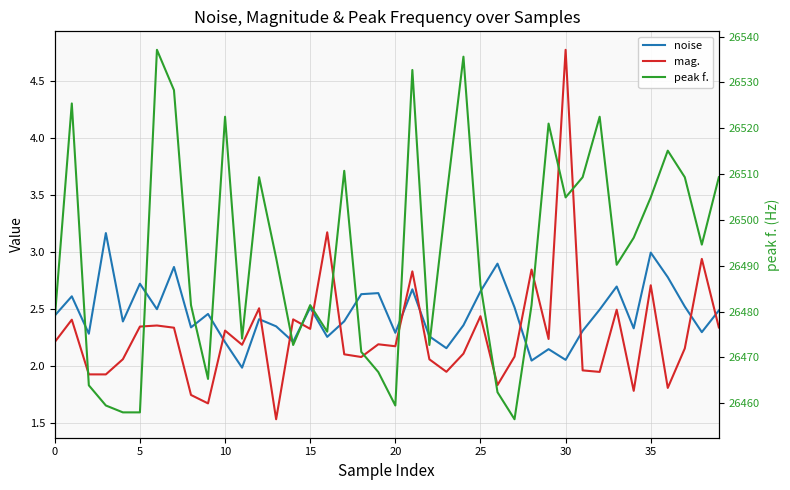

True or false: noise and peak f. cross at least once.

False